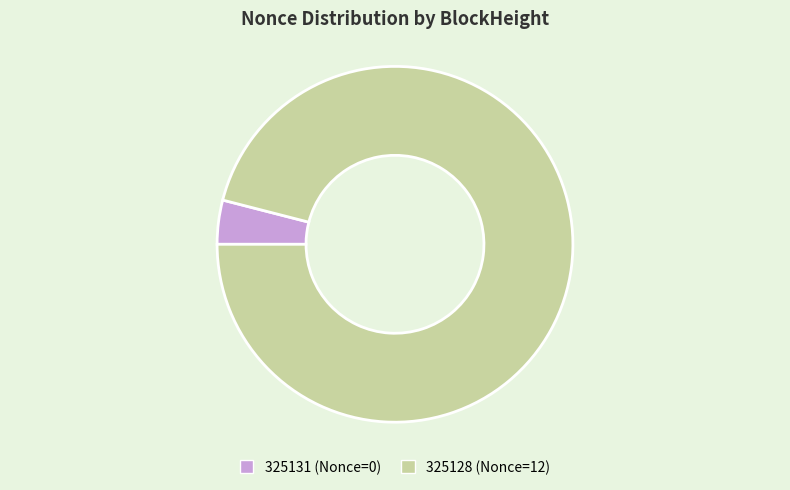

Approximately how many times larger is the value at 325128 (Nonce=12) compared to 325131 (Nonce=0)?

24.0